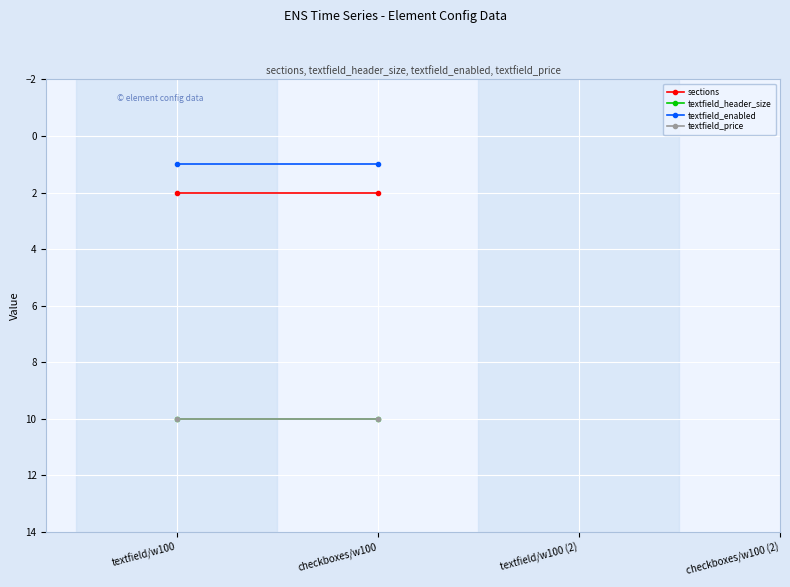

Which series has the widest spread of values?

sections